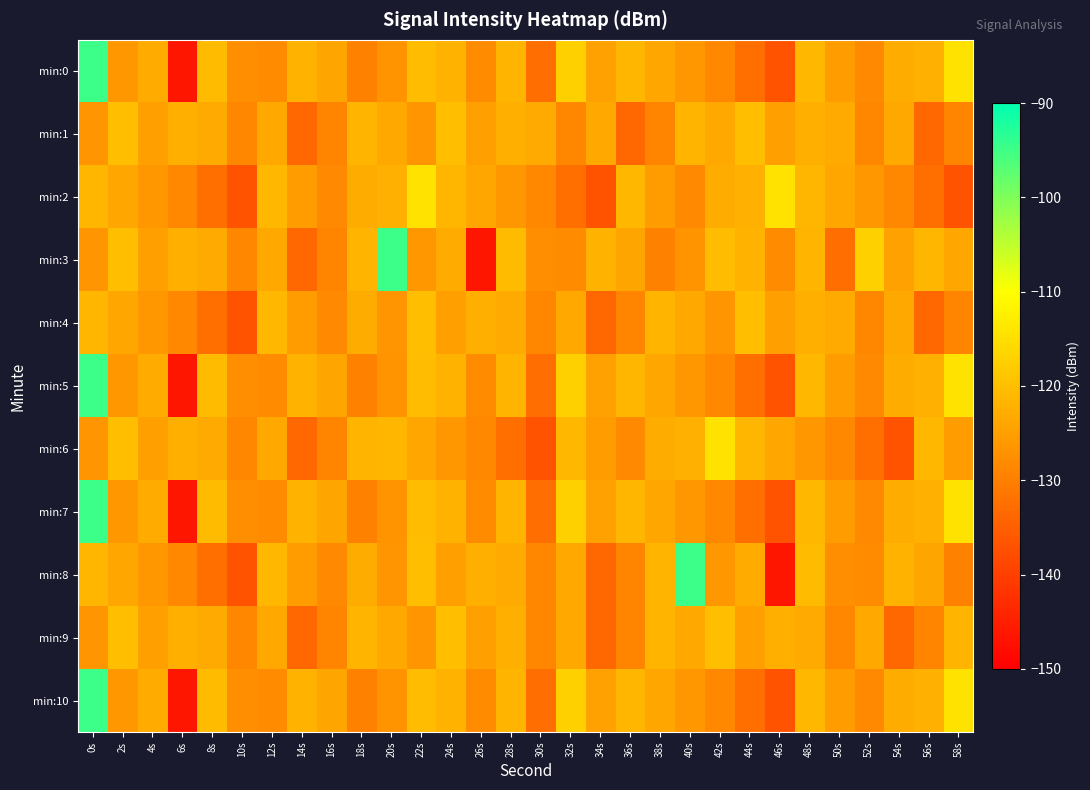

Which has a higher value, 34s or 20s?

34s